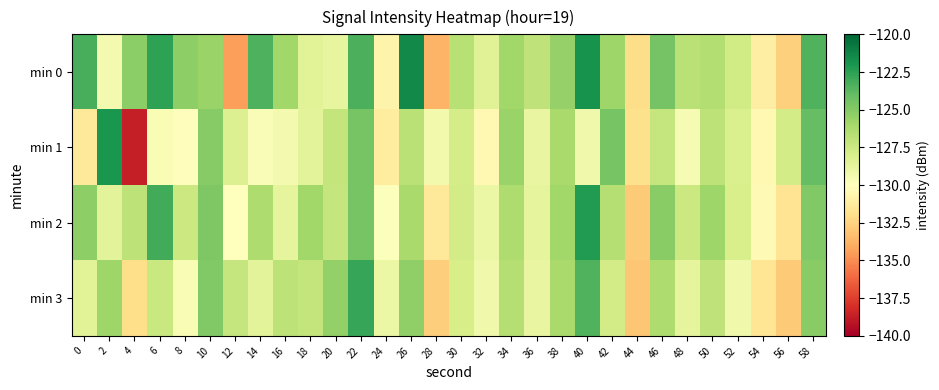

List the series in order of their overall mean, highest first.

min 0, min 2, min 3, min 1